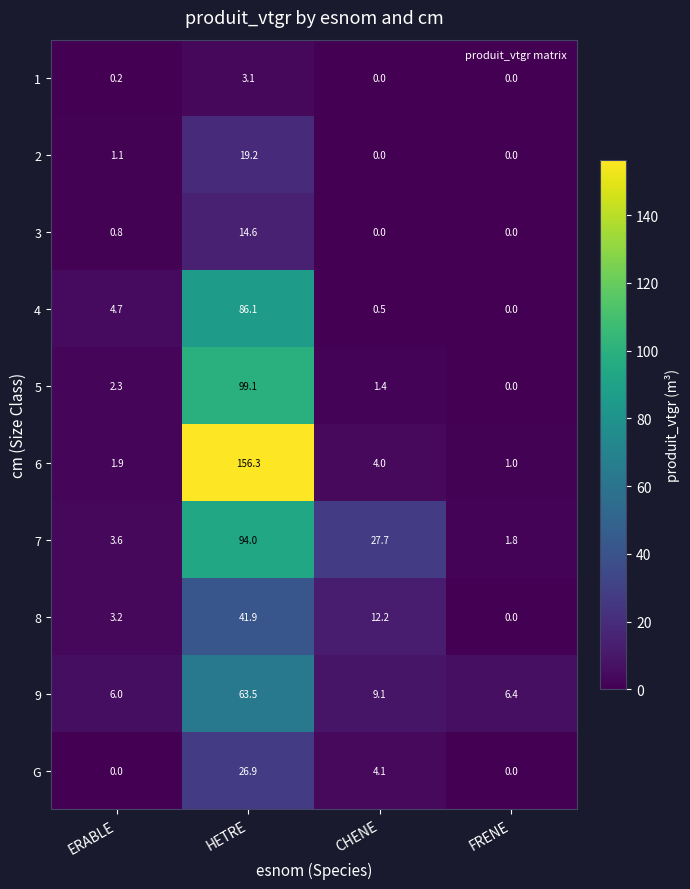

At which label does 4 reach its minimum?

FRENE